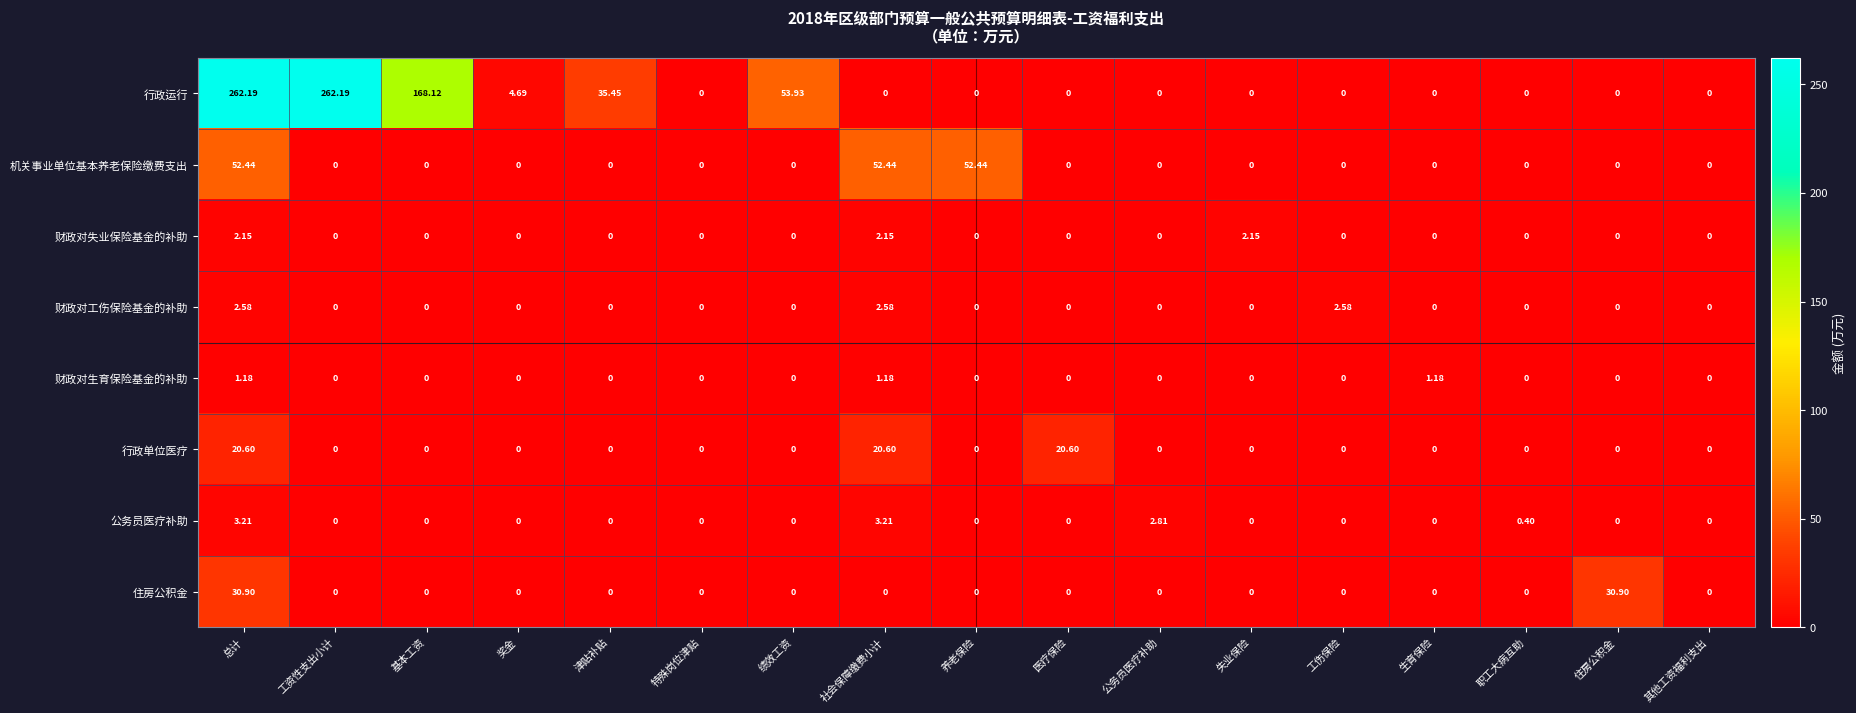

Rank the series by their maximum value, from lowest to highest.

财政对生育保险基金的补助, 财政对失业保险基金的补助, 财政对工伤保险基金的补助, 公务员医疗补助, 行政单位医疗, 住房公积金, 机关事业单位基本养老保险缴费支出, 行政运行